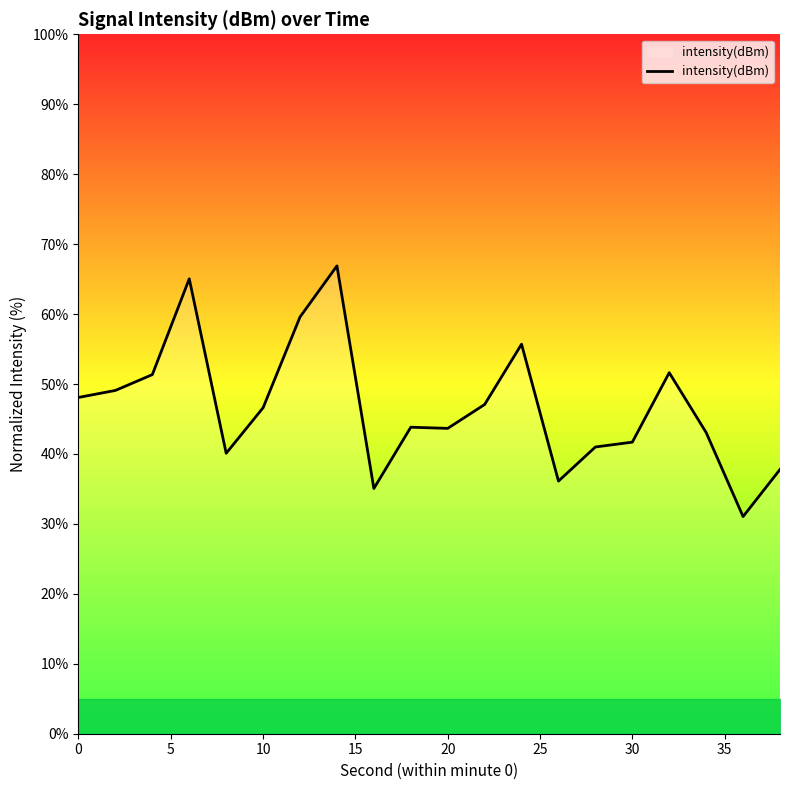

What is the maximum value shown in the chart?

66.9